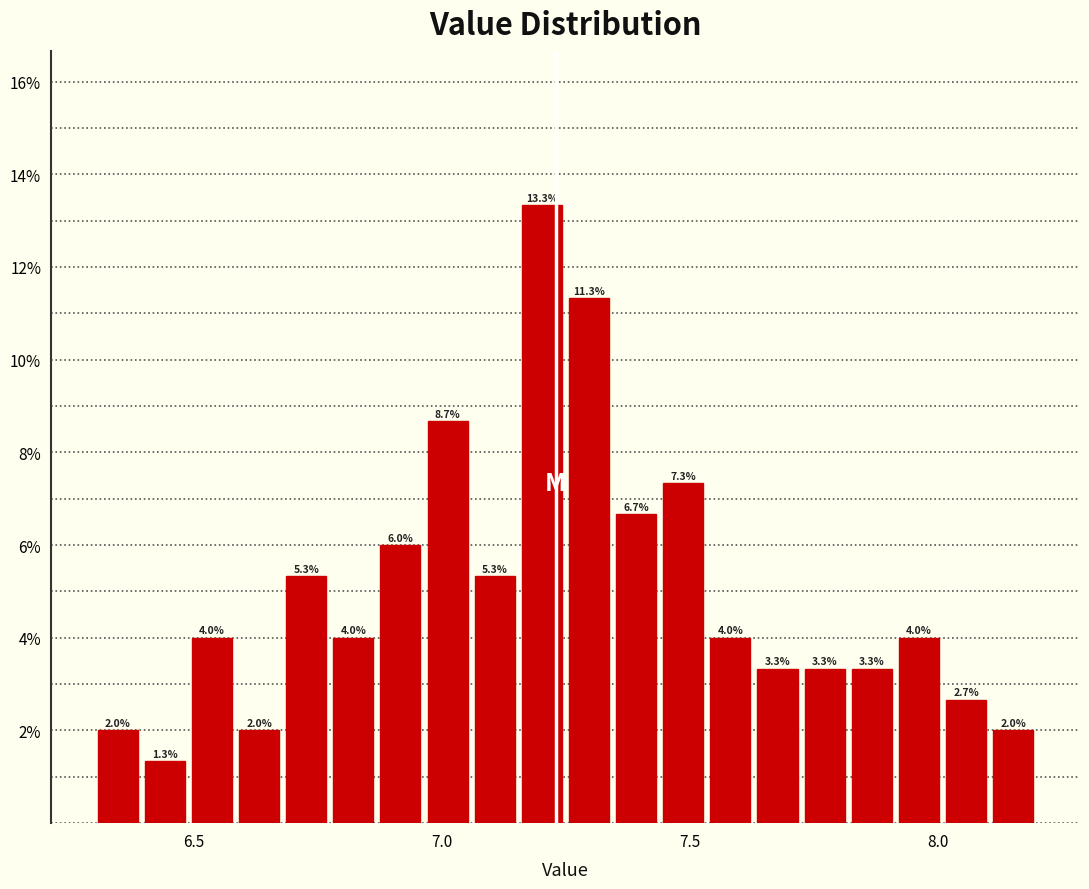

Read against the x-axis, roughly where is the centre of the tallest bar?

7.20